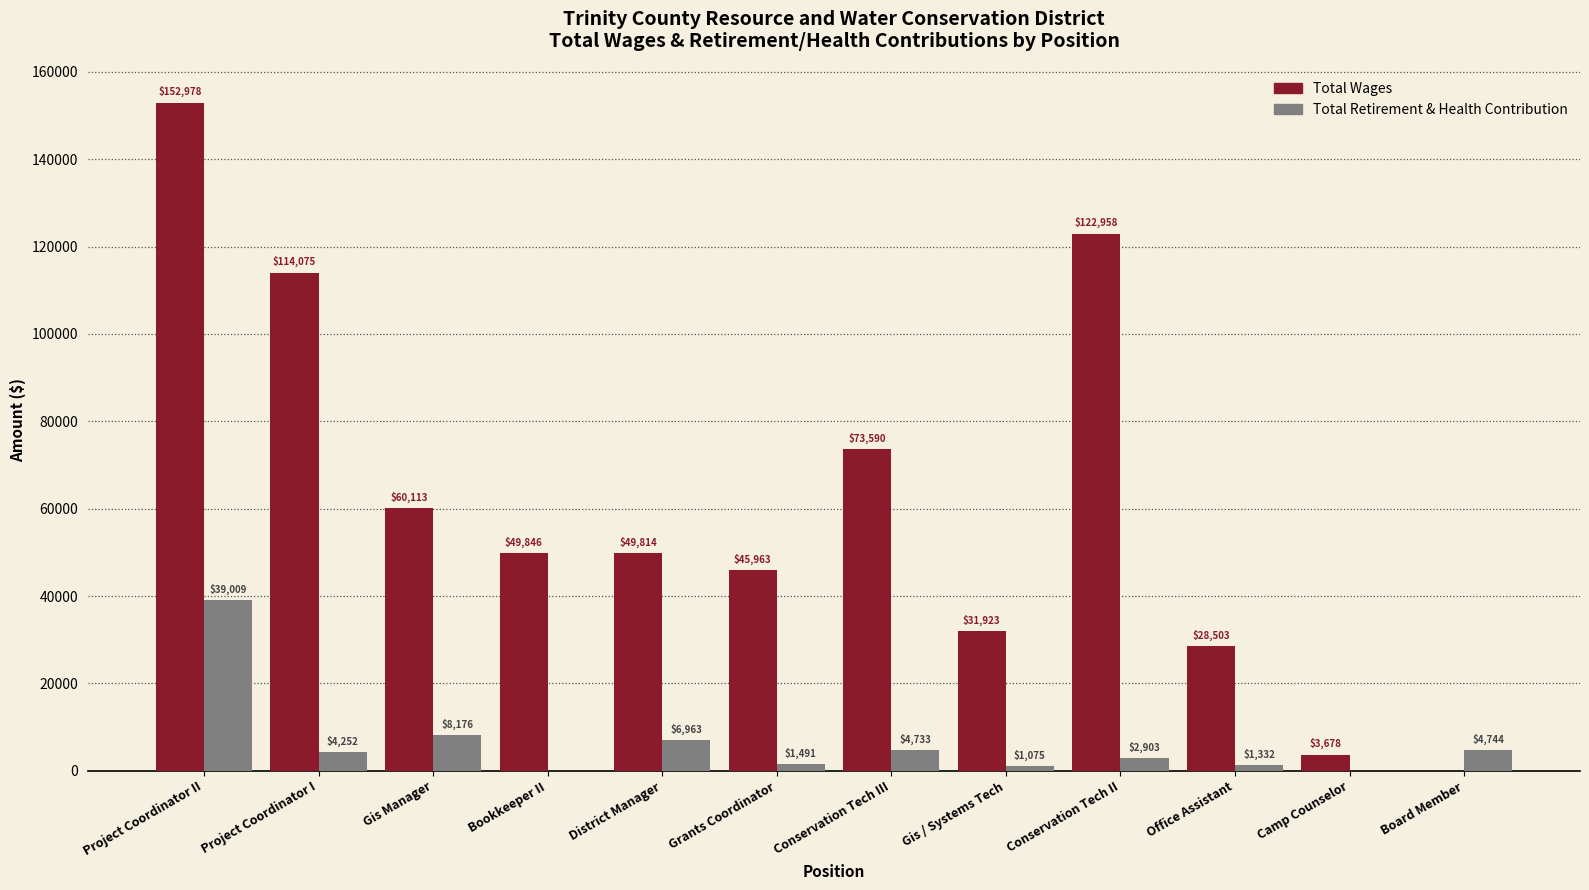

Does the chart contain stacked bars?

No